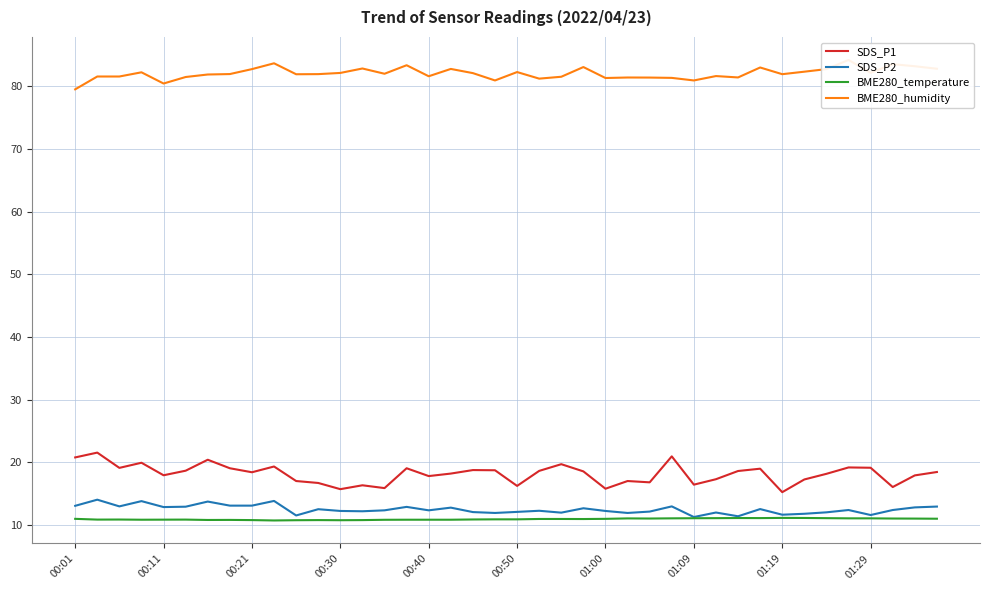

Between 26 and 38, which series saw the biggest shift?

BME280_humidity